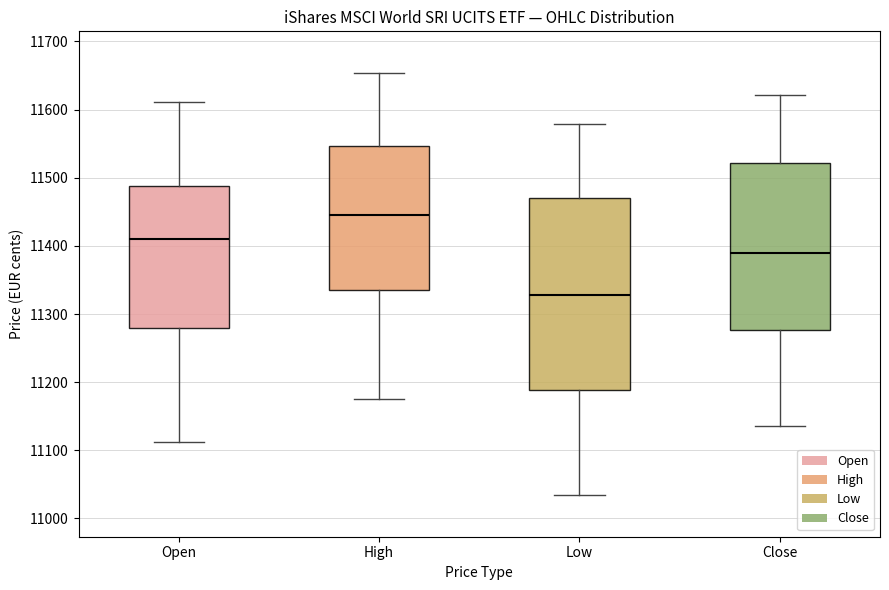

Which box's median line is the highest?

High